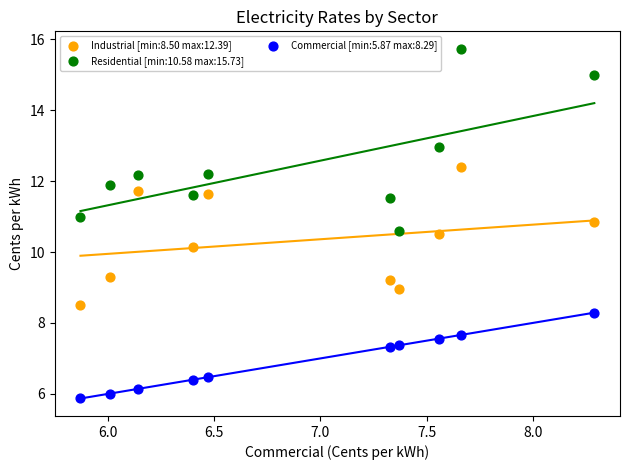

Across all data points, what is the range of X values (max minus min)?

2.4